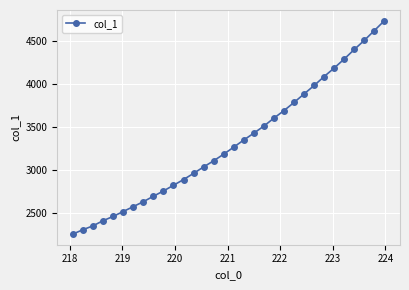

What is the value of the 9th point from the left?

2695.2